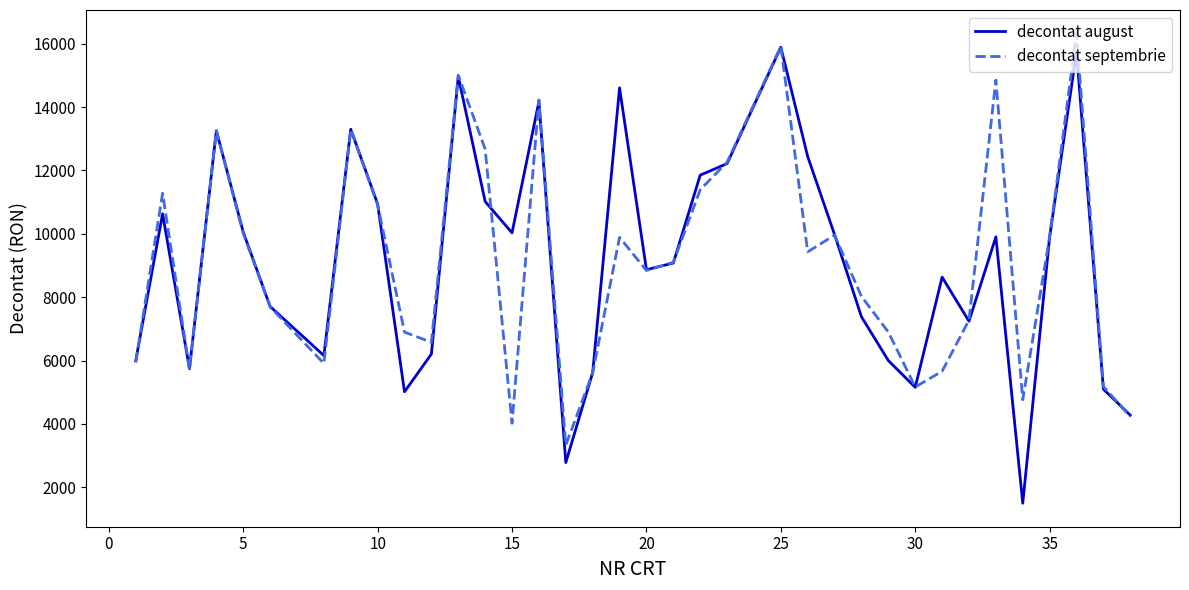

What is the minimum value for decontat august?

1500.0